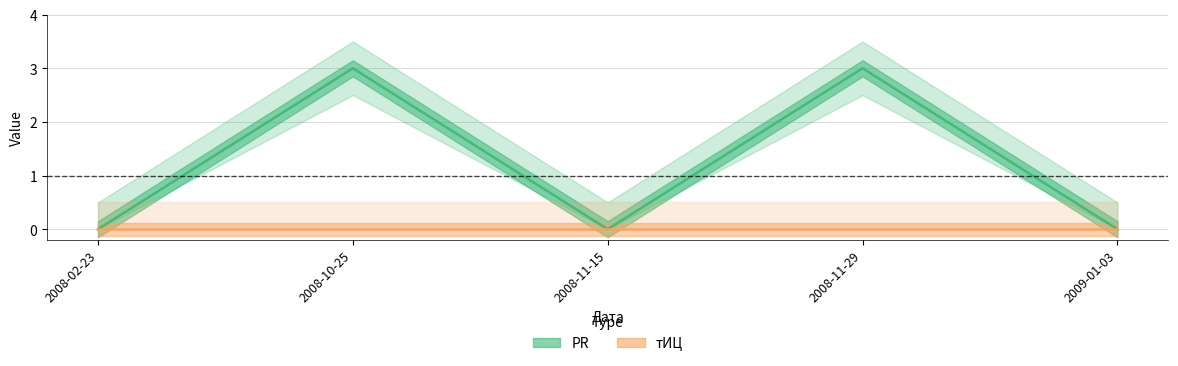

What position from the left is 2008-11-15?

3